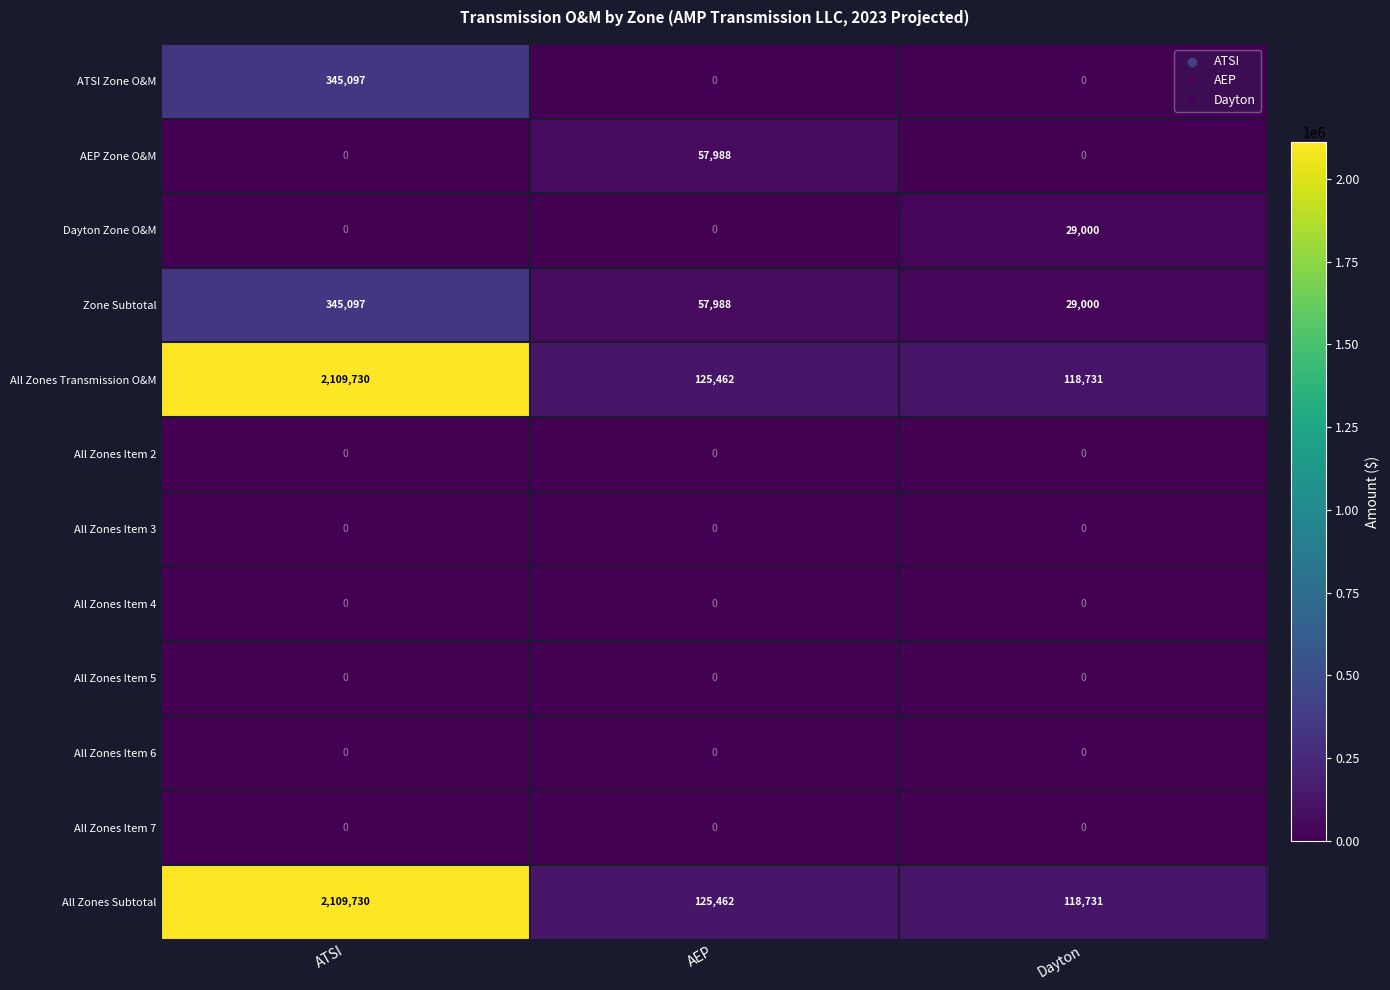

At how many categories does at least one series exceed 1090693?

1